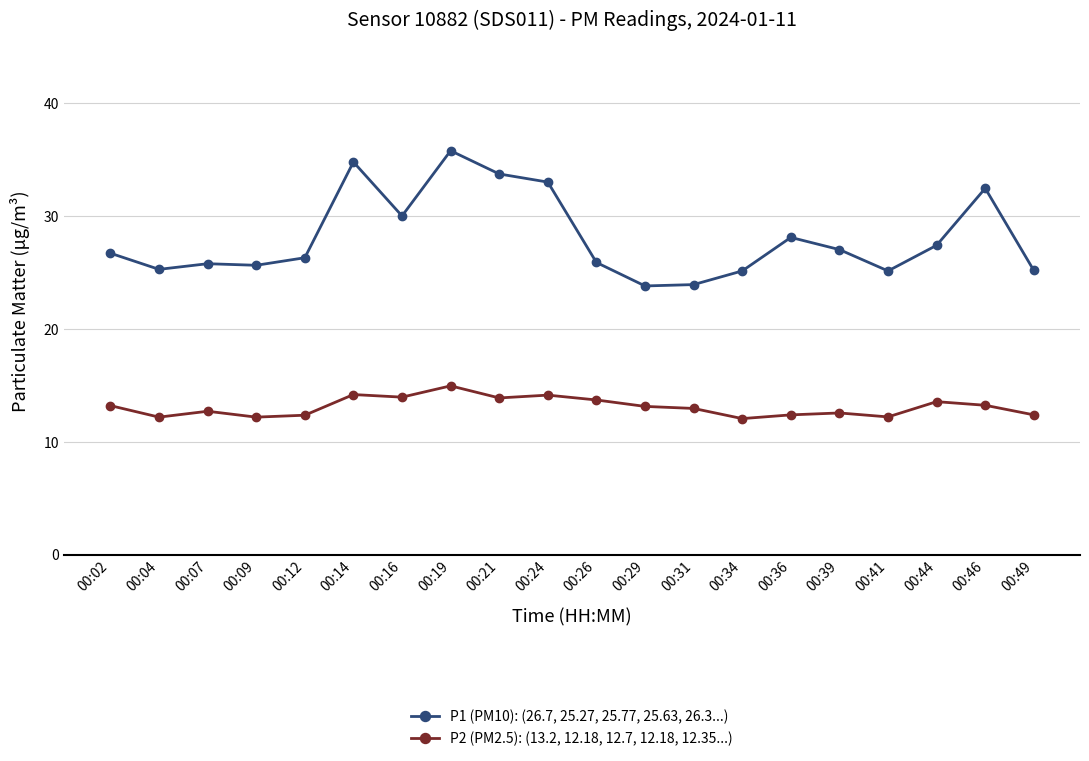

Which category has the highest value in the P1 (PM10): (26.7, 25.27, 25.77, 25.63, 26.3...) series?

00:19